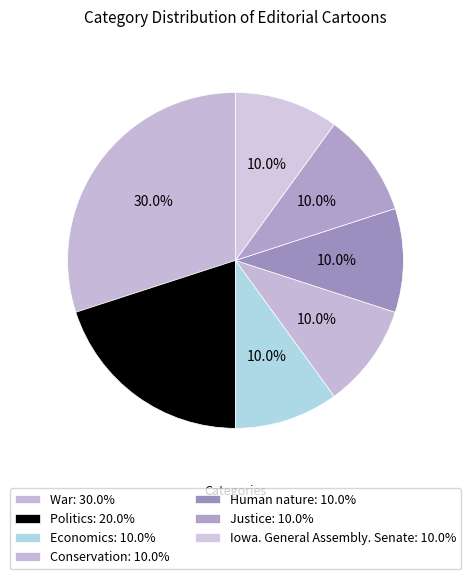

The War slice represents 30% of the pie. True or false?

True